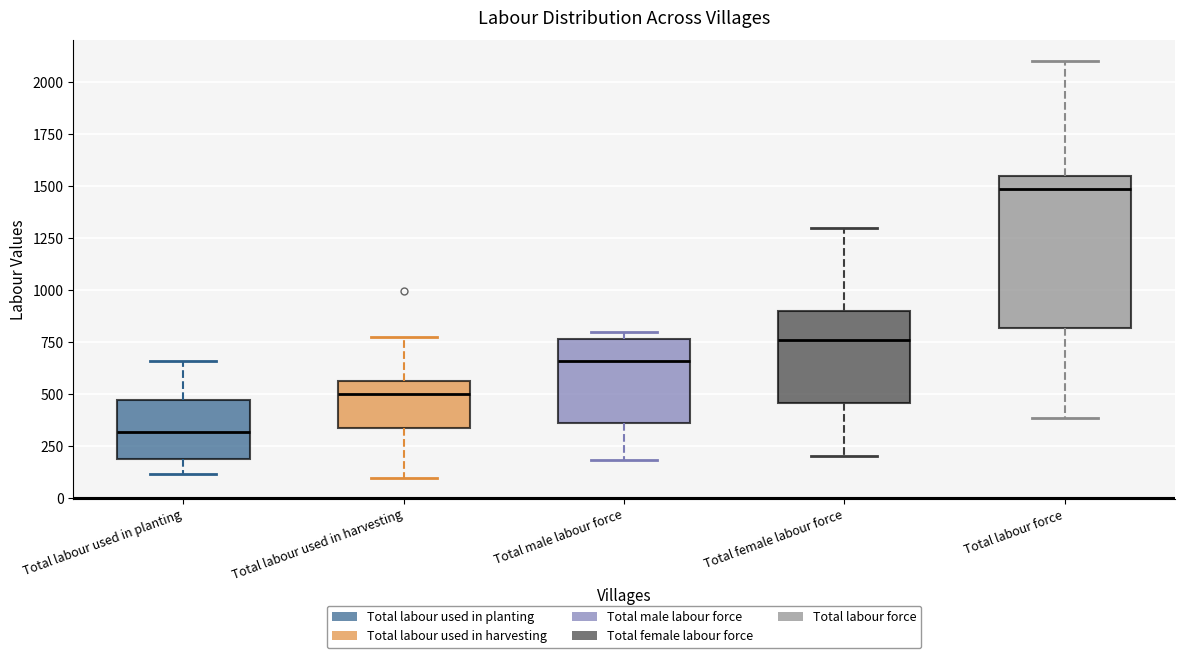

Where does the median line of the box for Total male labour force sit on the y-axis? The values are not printed on the chart, so give them approximately, as read against the axis.

650